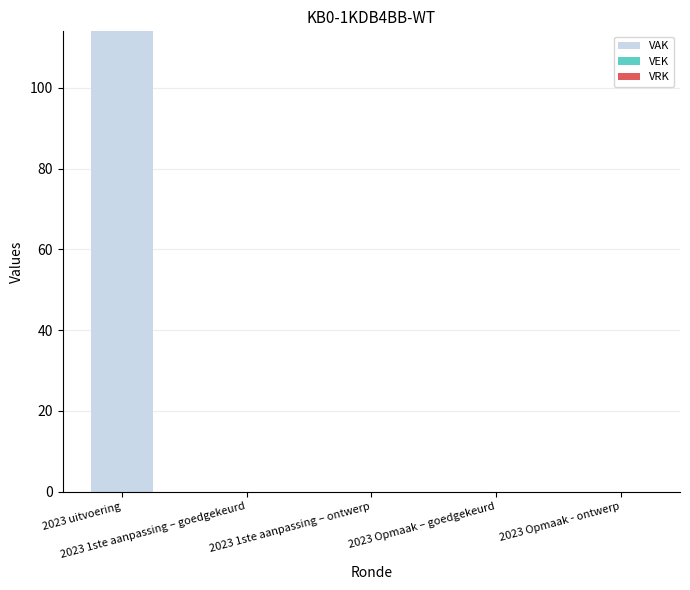

What is the sum of all values?

114